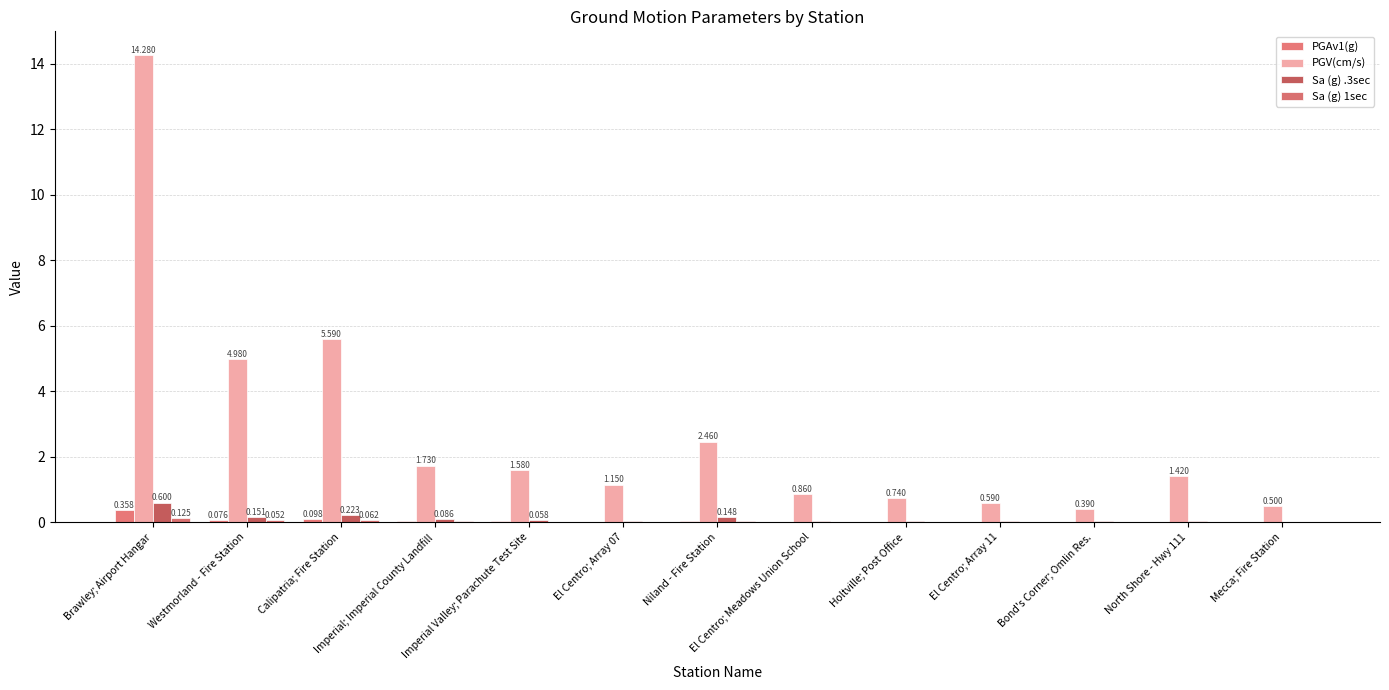

What is the label of the 9th bar from the left?

Holtville; Post Office